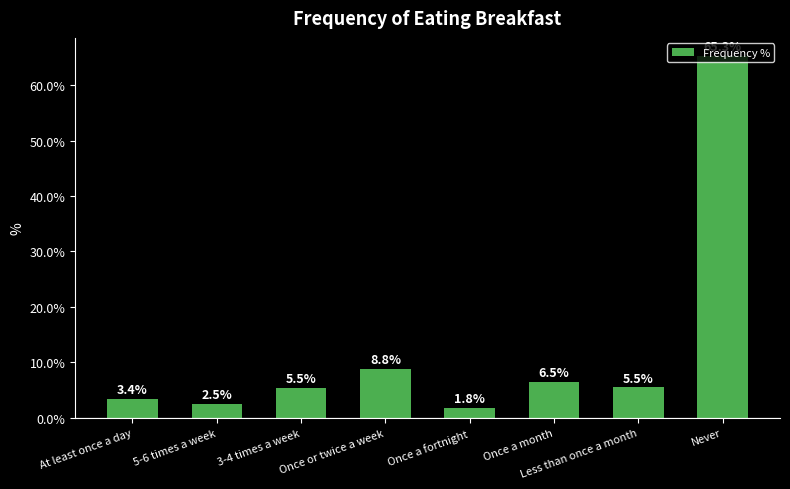

What is the greatest value displayed?

65.3